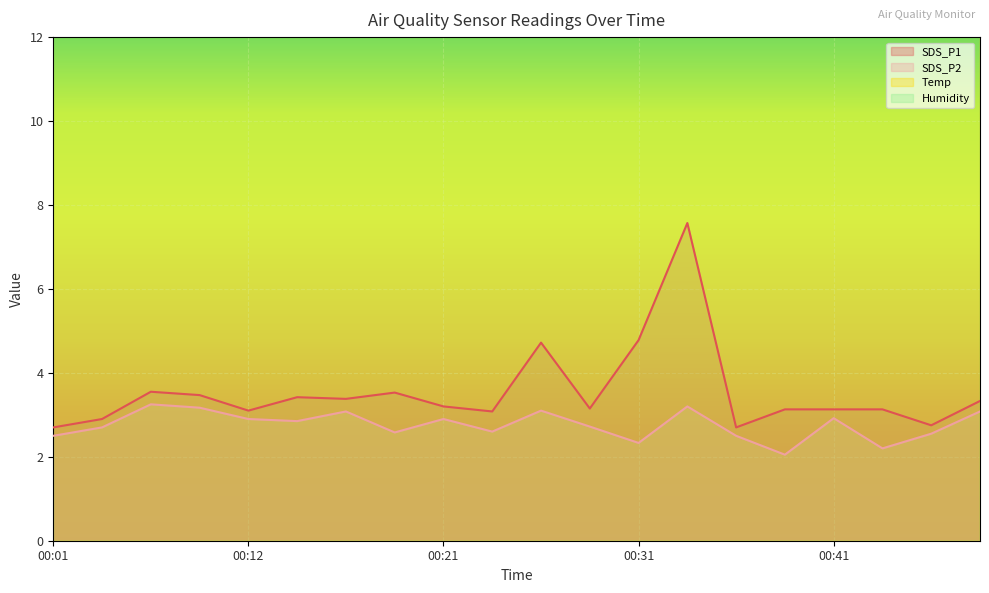

Between 00:12 and 00:41, which series saw the biggest shift?

SDS_P1